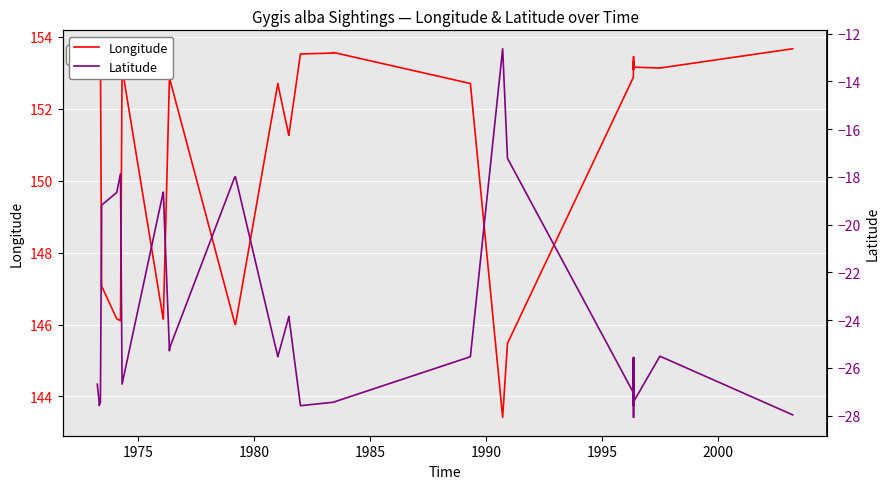

How many lines are shown in the chart?

2